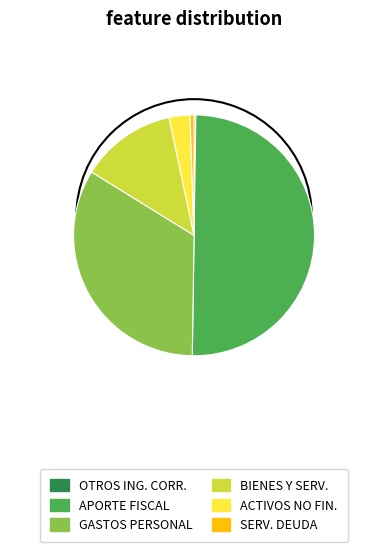

Count the number of slices in the pie.

6